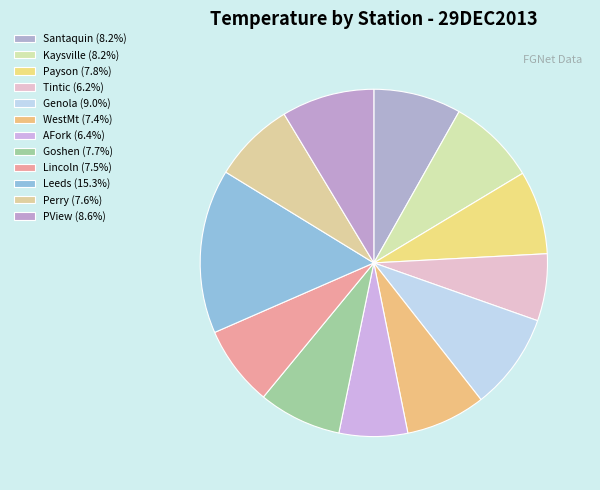

What is the change in value from AFork to PView?

+5.3